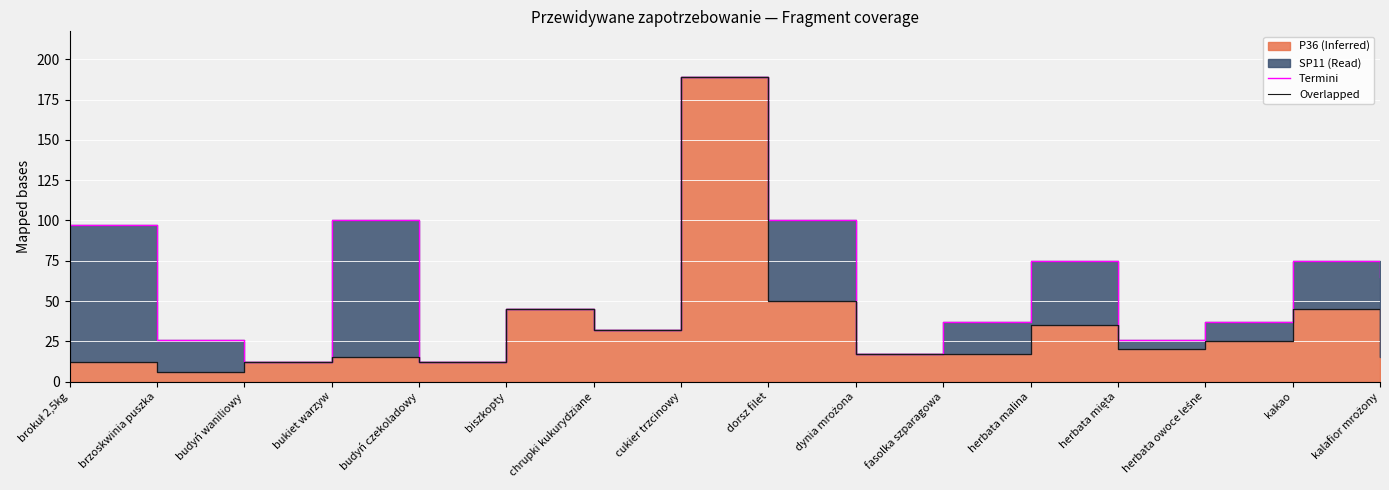

Which label corresponds to the smallest value in the chart?

brzoskwinia puszka